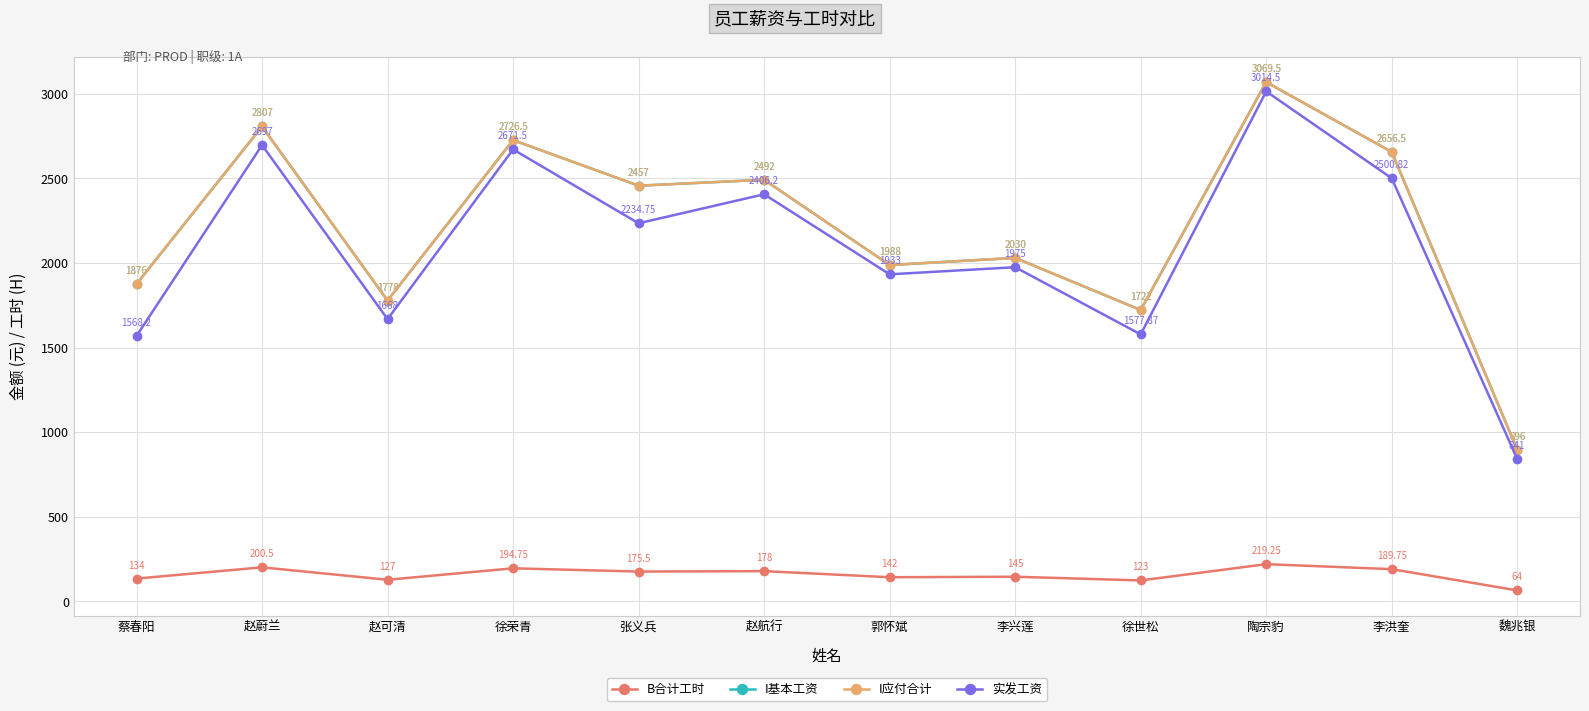

What is the label of the 6th point from the left?

赵航行